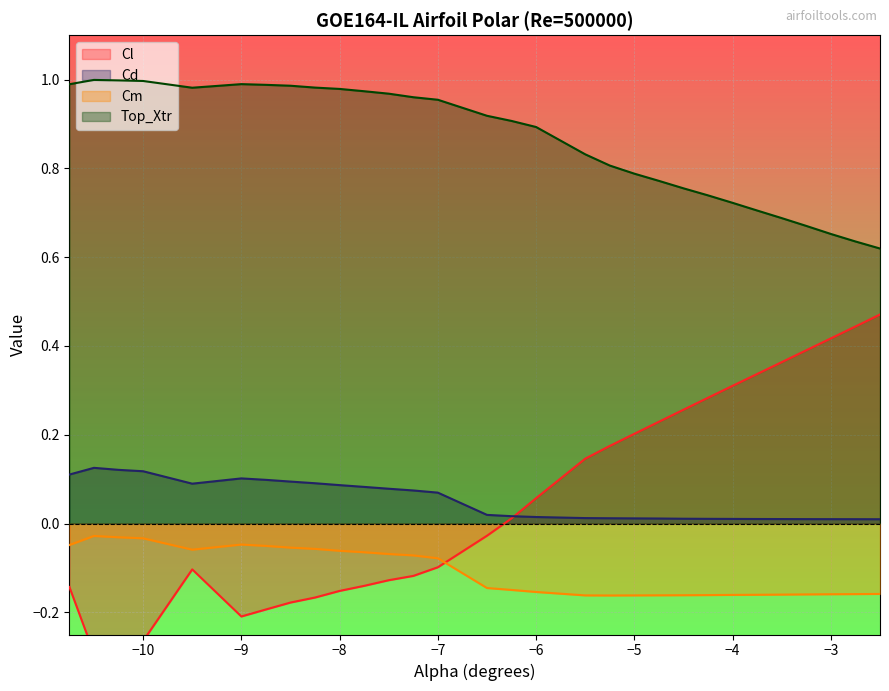

True or false: Top_Xtr and Cm cross at least once.

False